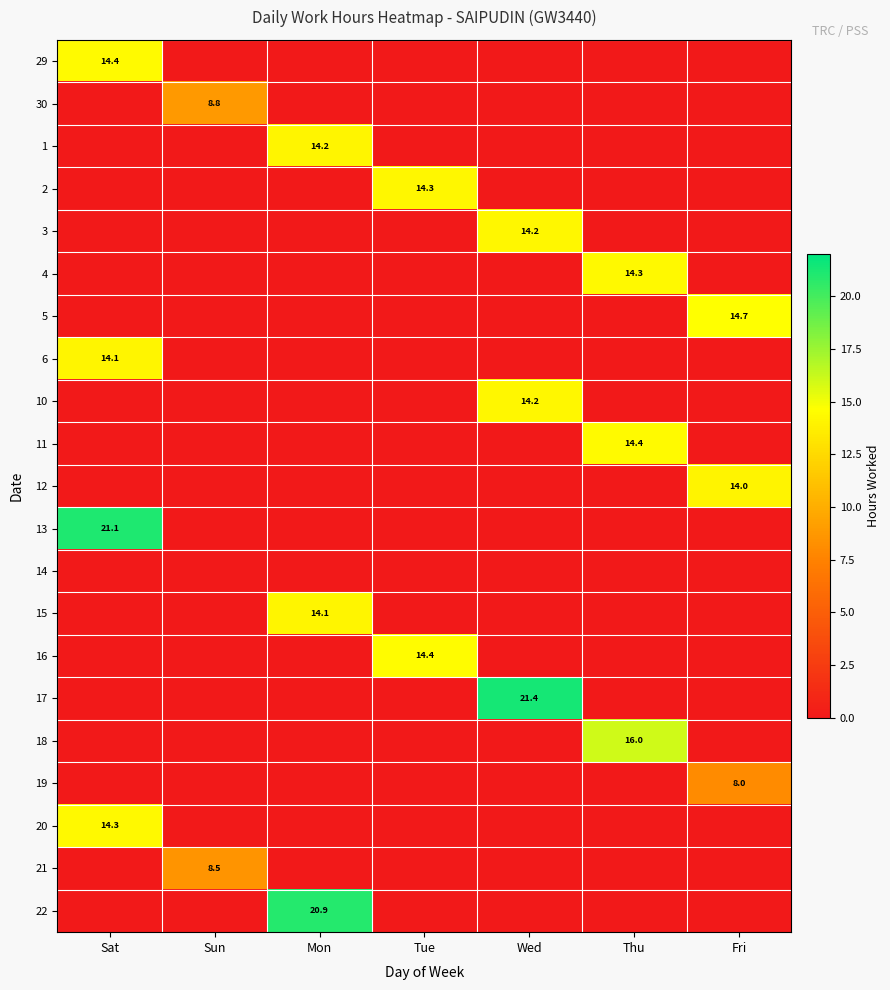

The 16 series shows 25.2 at Tue. True or false?

False